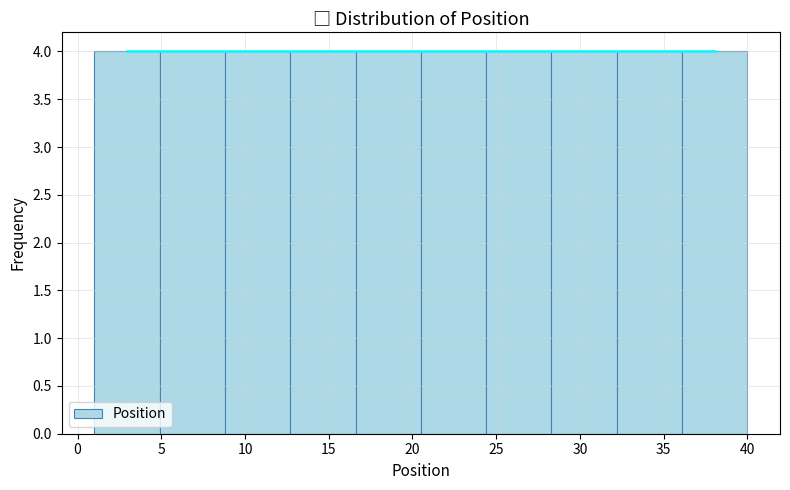

Reading left to right, transcribe this chart: for each bar, give the range it covers on the x-axis and its height. Neither the bar edges nor the heights are printed on the chart, so give them approximately, as read against the axes.

1.0 to 4.9: 4
4.9 to 8.8: 4
8.8 to 12.7: 4
12.7 to 16.6: 4
16.6 to 20.5: 4
20.5 to 24.4: 4
24.4 to 28.3: 4
28.3 to 32.2: 4
32.2 to 36.1: 4
36.1 to 40.0: 4